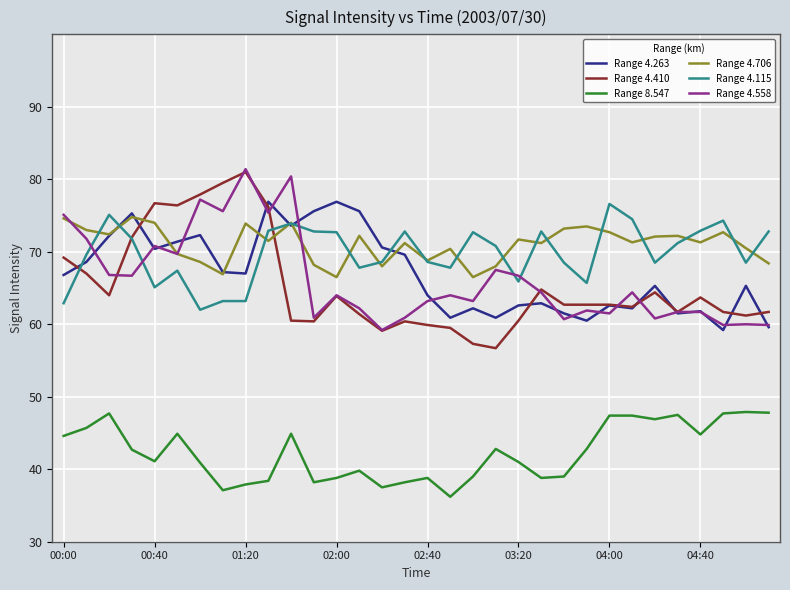

True or false: Range 4.706 has more than 0 points higher than both neighbors.

True